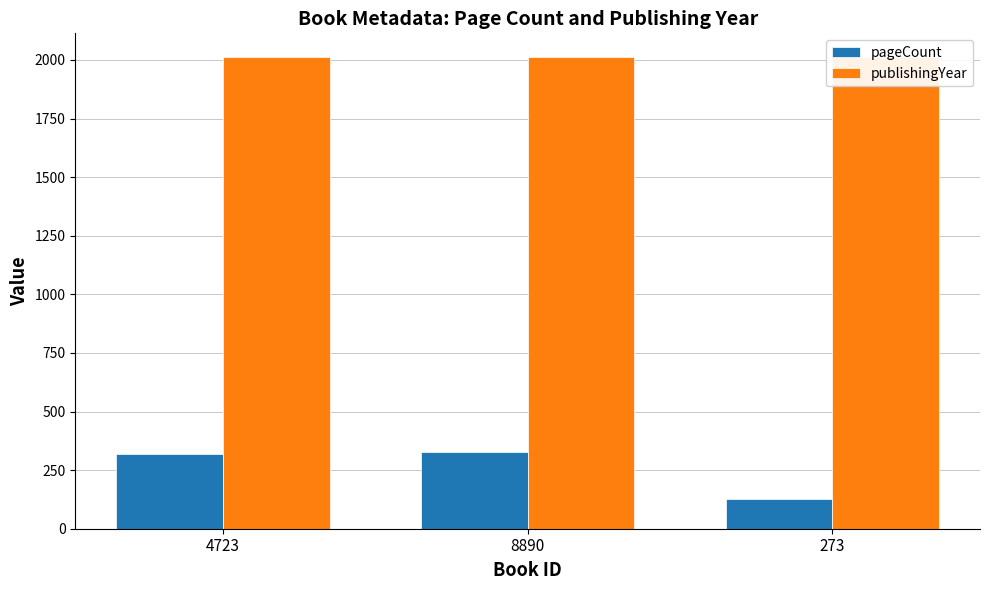

What is the average value of the publishingYear series?

2013